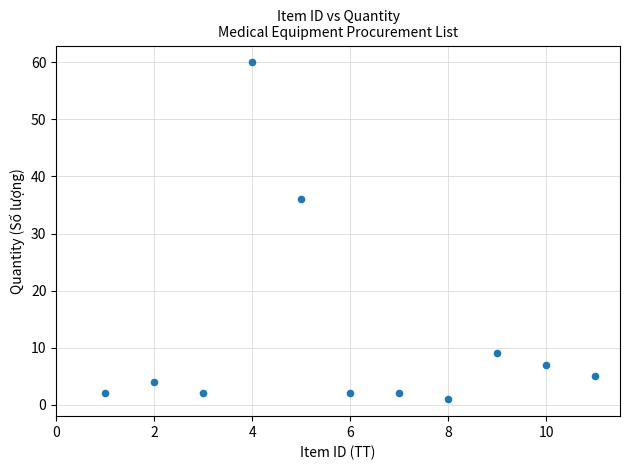

What Y value in the scatter plot is closest to 30?

36